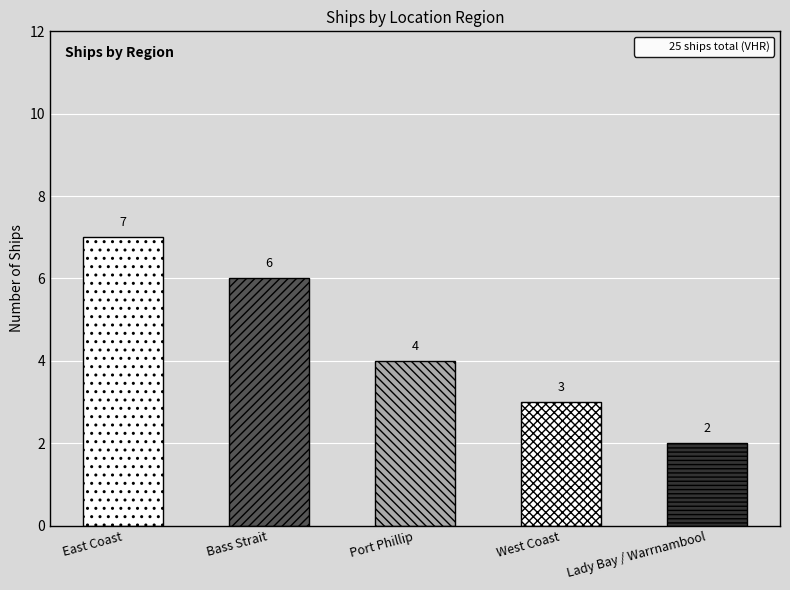

Where is Bass Strait nearest to the value 6?

East Coast